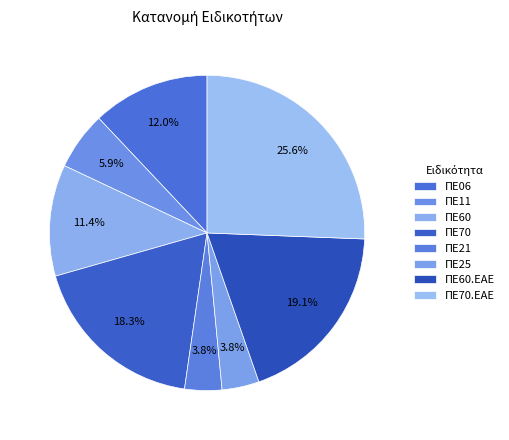

How many slices are in this pie chart?

8